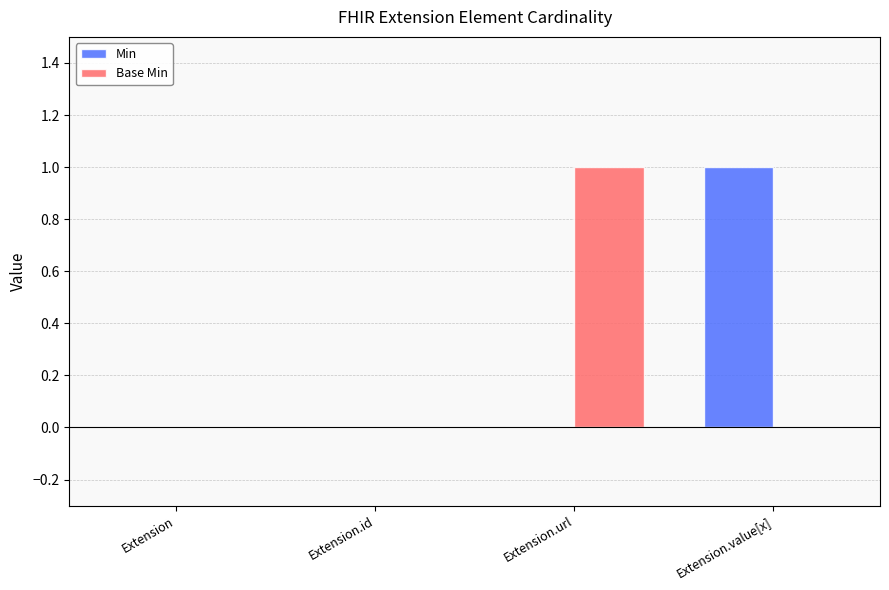

Which series changed the most between Extension.id and Extension.value[x]?

Min